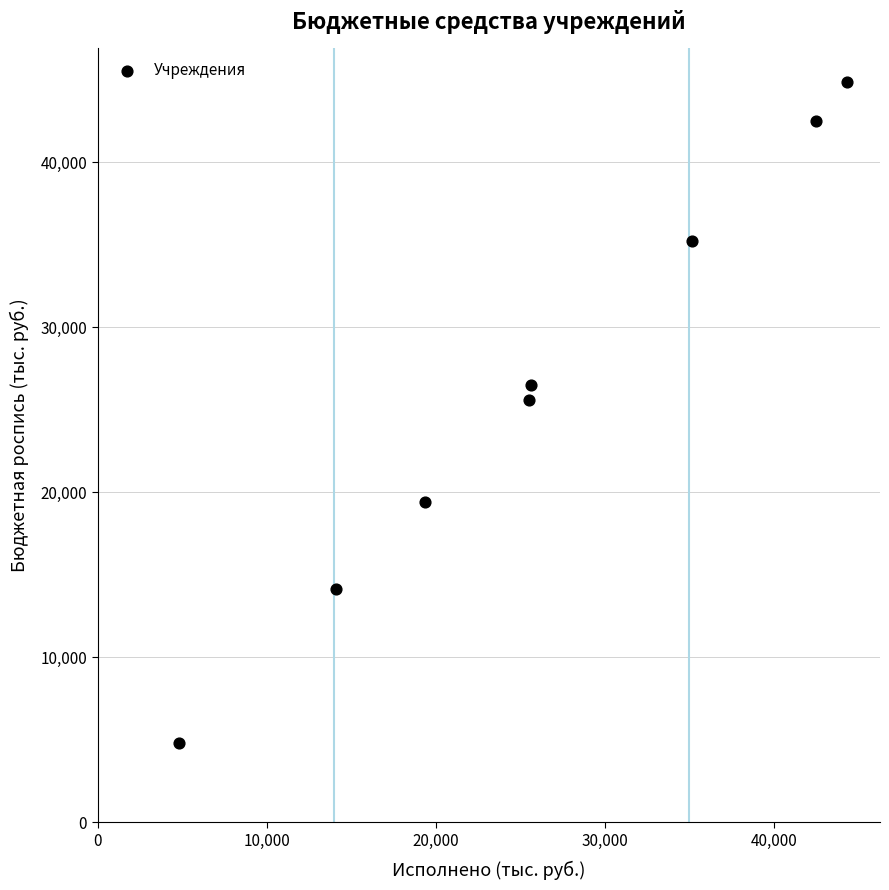

What Y value in the scatter plot is closest to 24859?

25615.4